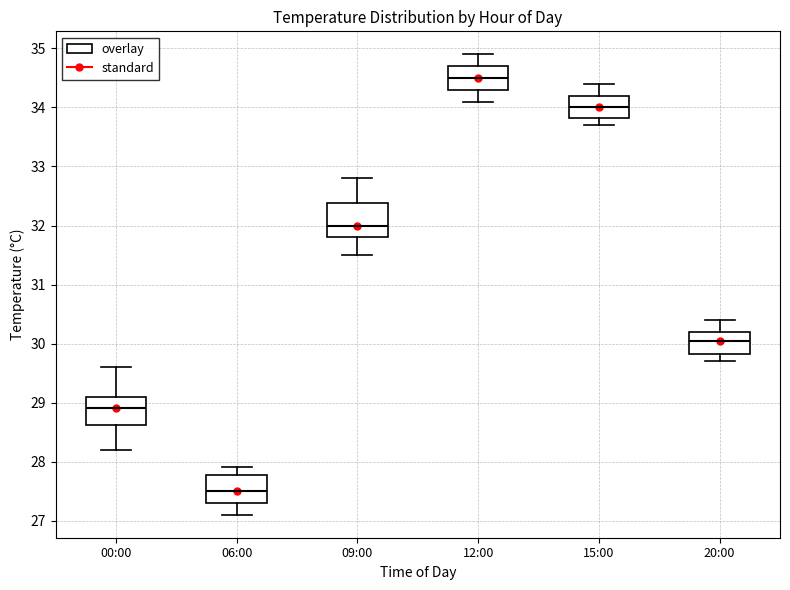

Where does the upper whisker of the box for 15:00 end on the y-axis? The values are not printed on the chart, so give them approximately, as read against the axis.

34.4